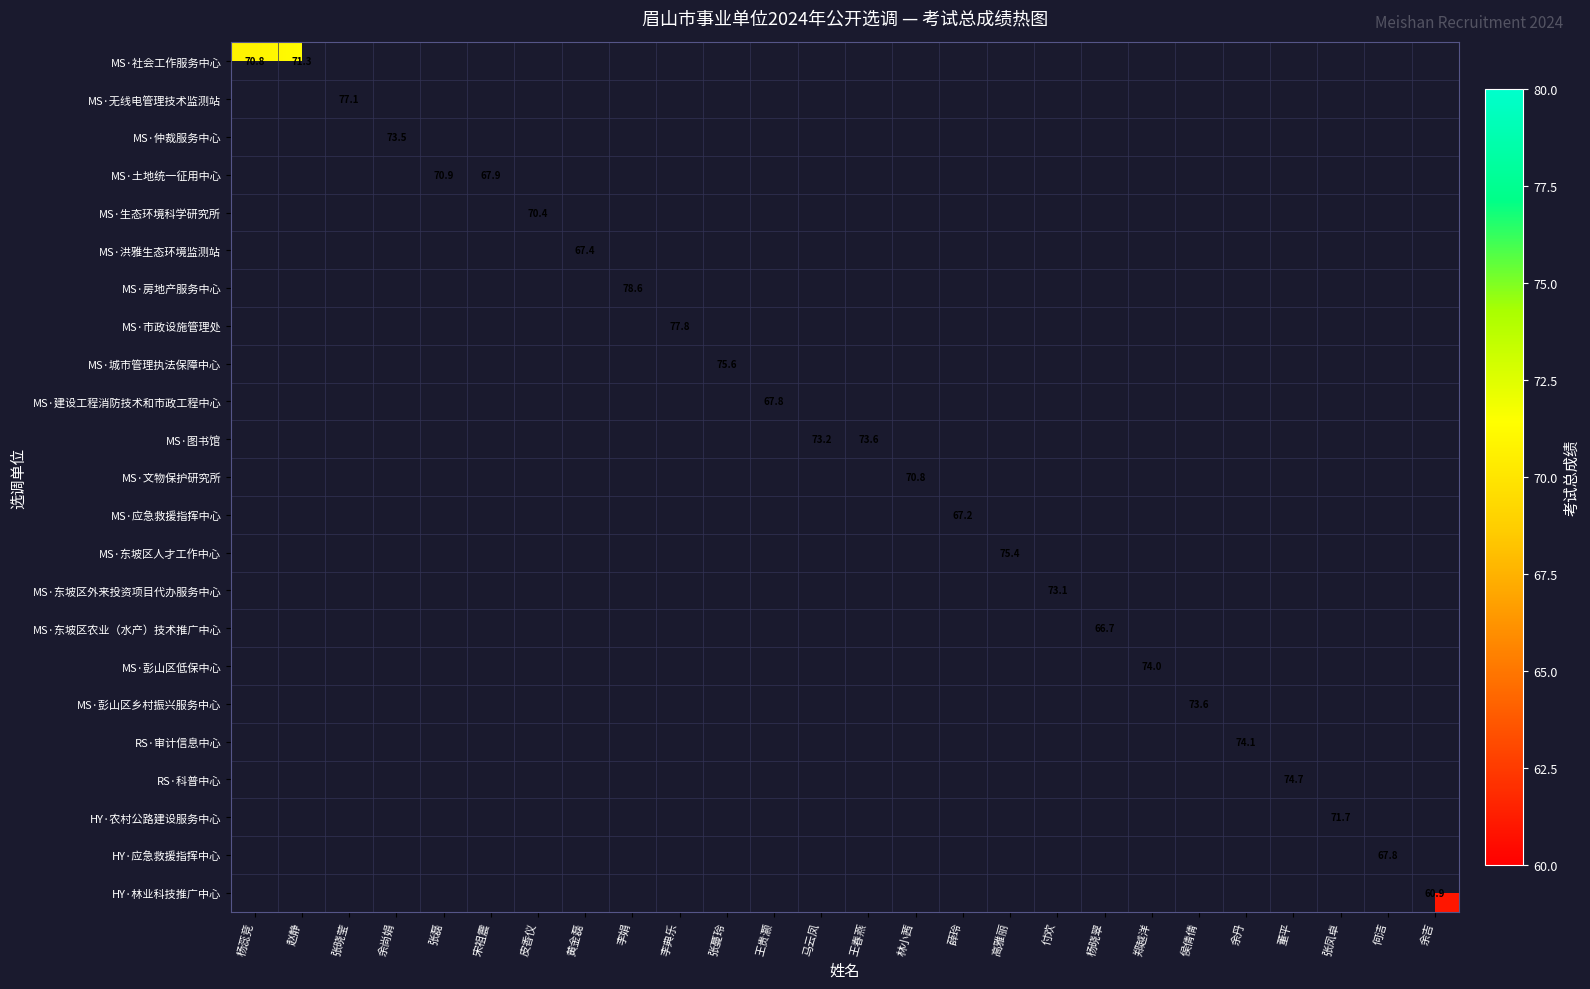

Which category has the highest value across all series?

李娟